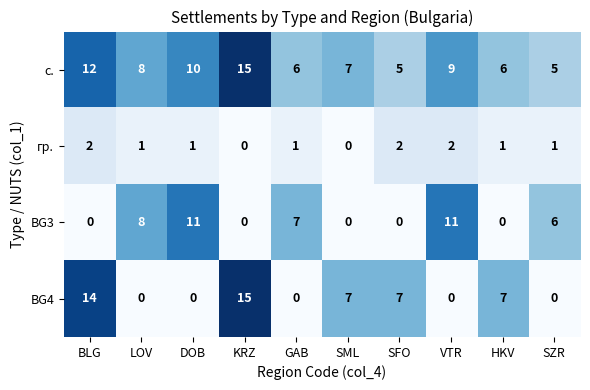

Is it true that BG4 equals 3 at SFO?

False